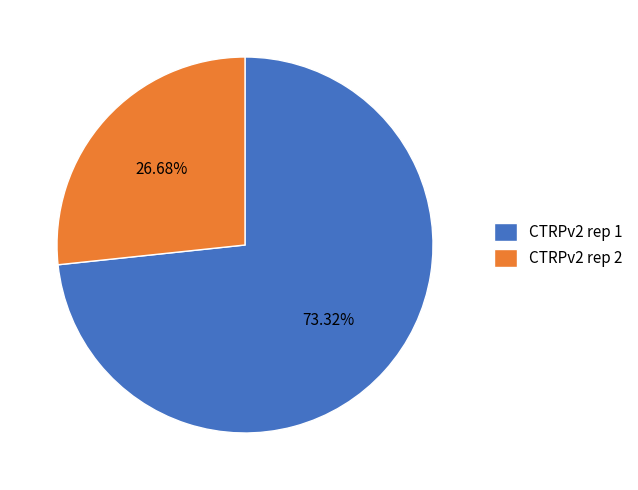

What is the ratio of the value at CTRPv2 rep 2 to the value at CTRPv2 rep 1?

0.4